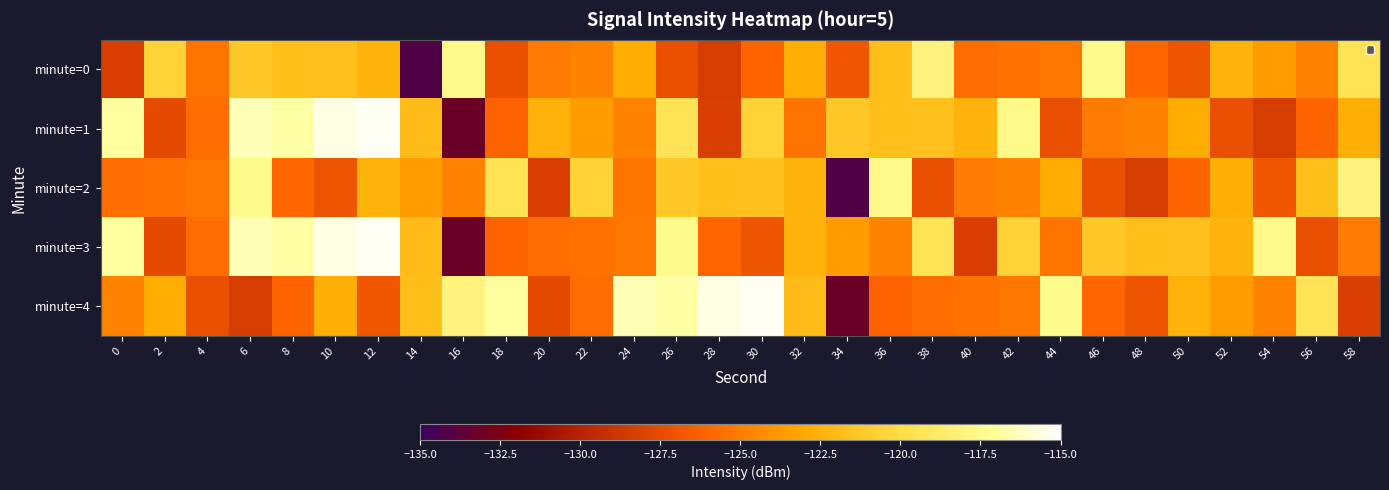

Which series changed the most between 0 and 22?

minute=3